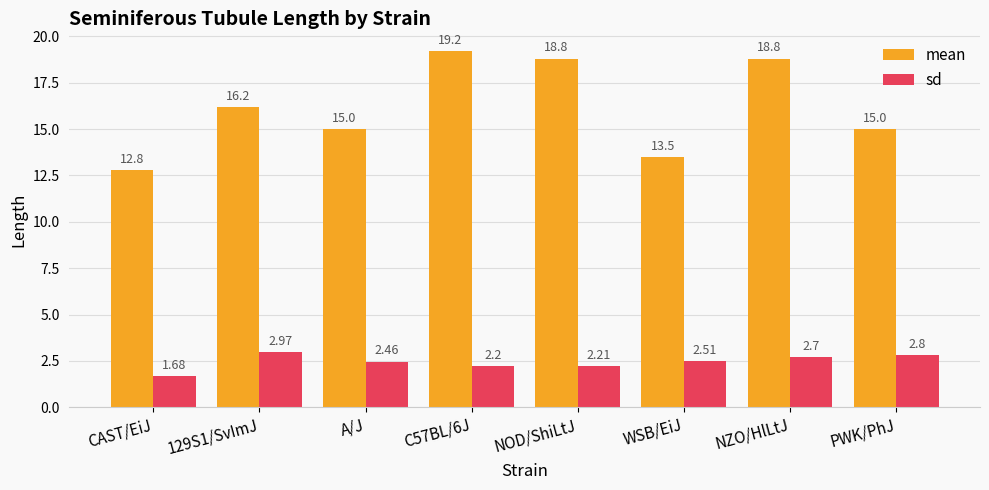

How many groups of bars are there?

8